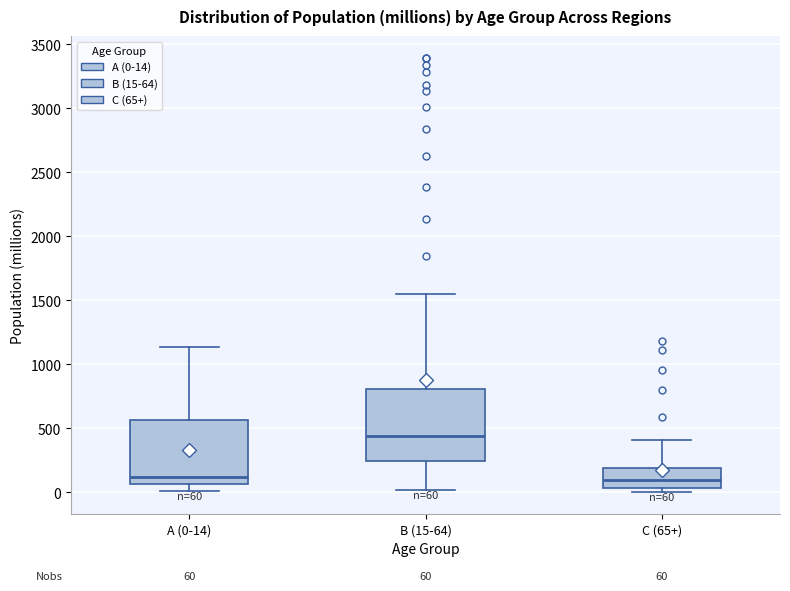

Which box is the tallest, from its lower edge to its upper edge?

B (15-64)